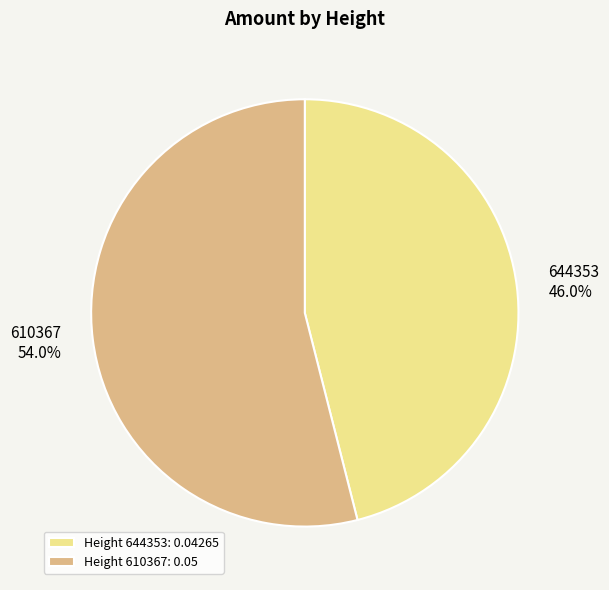

Rank the categories by value from highest to lowest.

610367, 644353